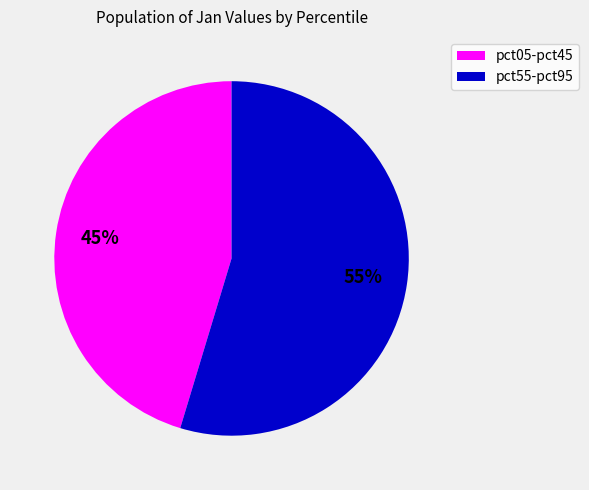

Is there a majority slice in this chart?

Yes